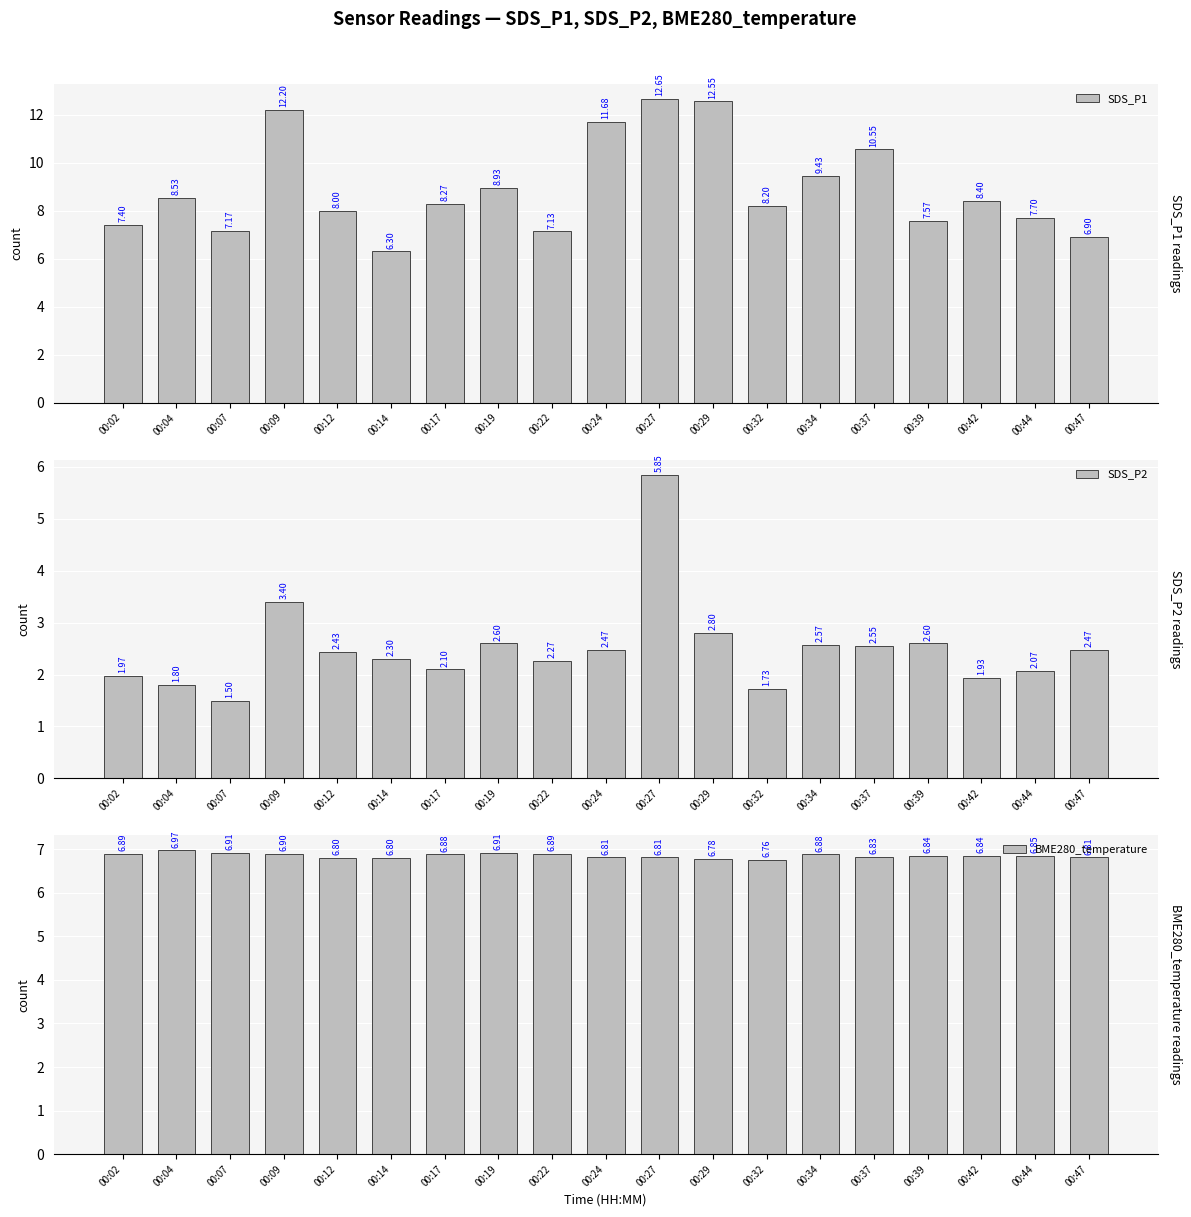

Rank the series by their maximum value, from lowest to highest.

SDS_P2, BME280_temperature, SDS_P1